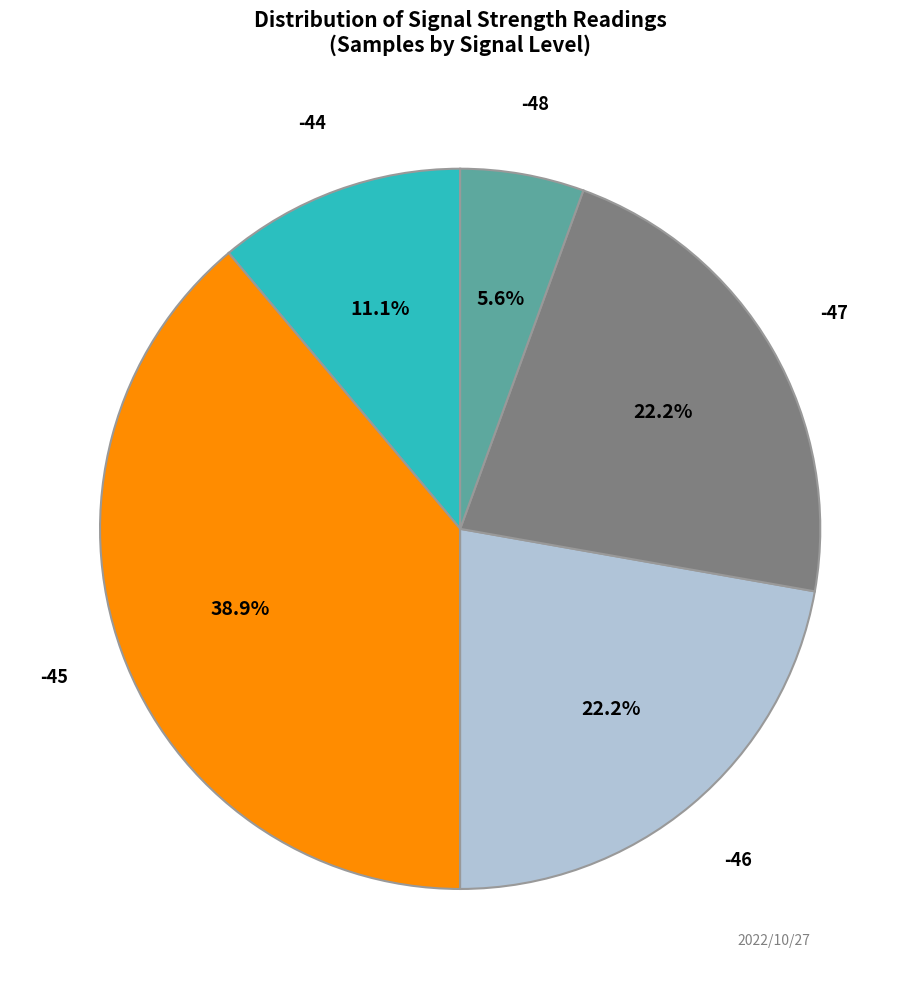

What percentage is the -45 slice, to the nearest percent?

39%